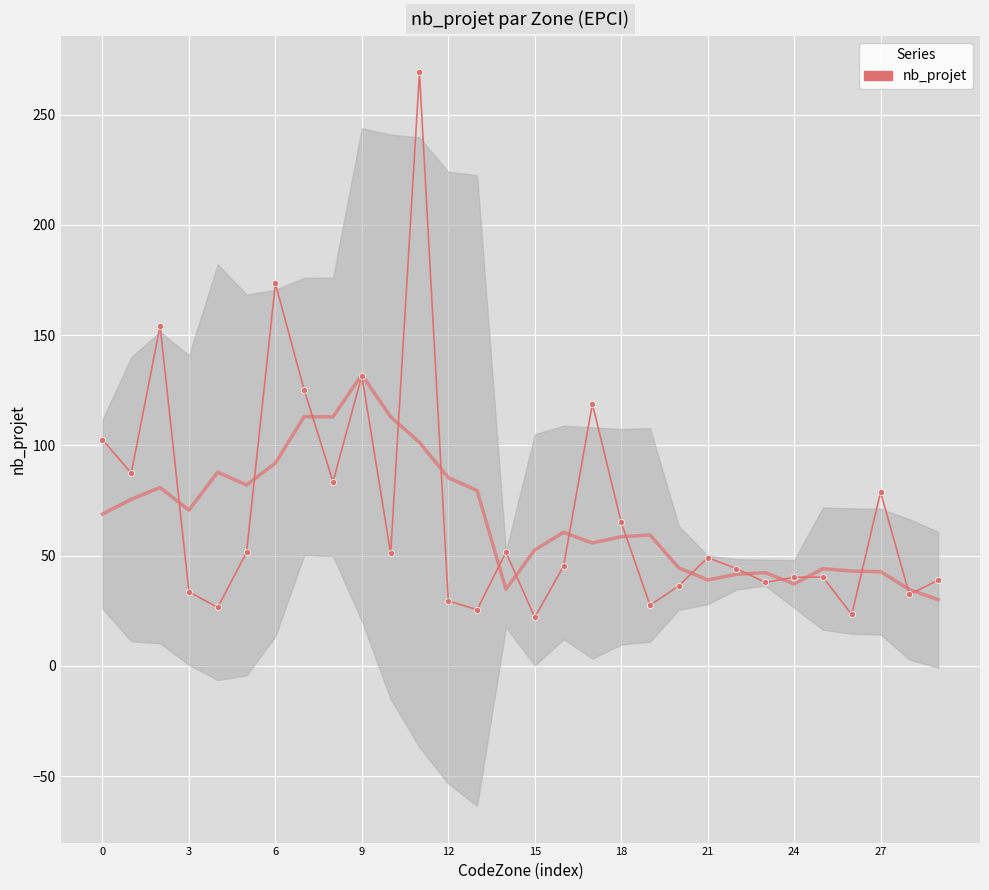

What is the change in value from 17 to 25?

-78.5